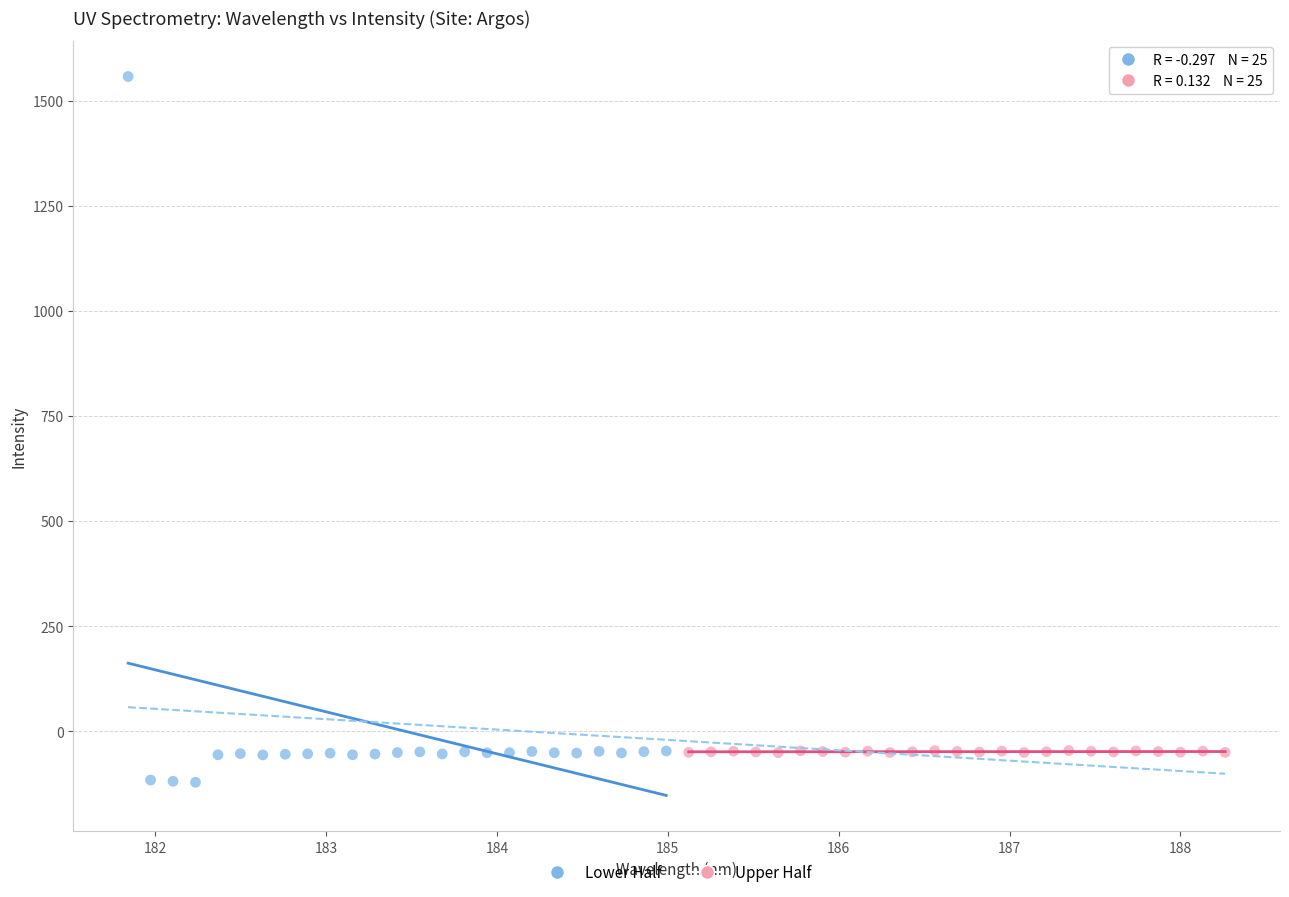

Which series has the largest Y range (max minus min)?

Lower Half